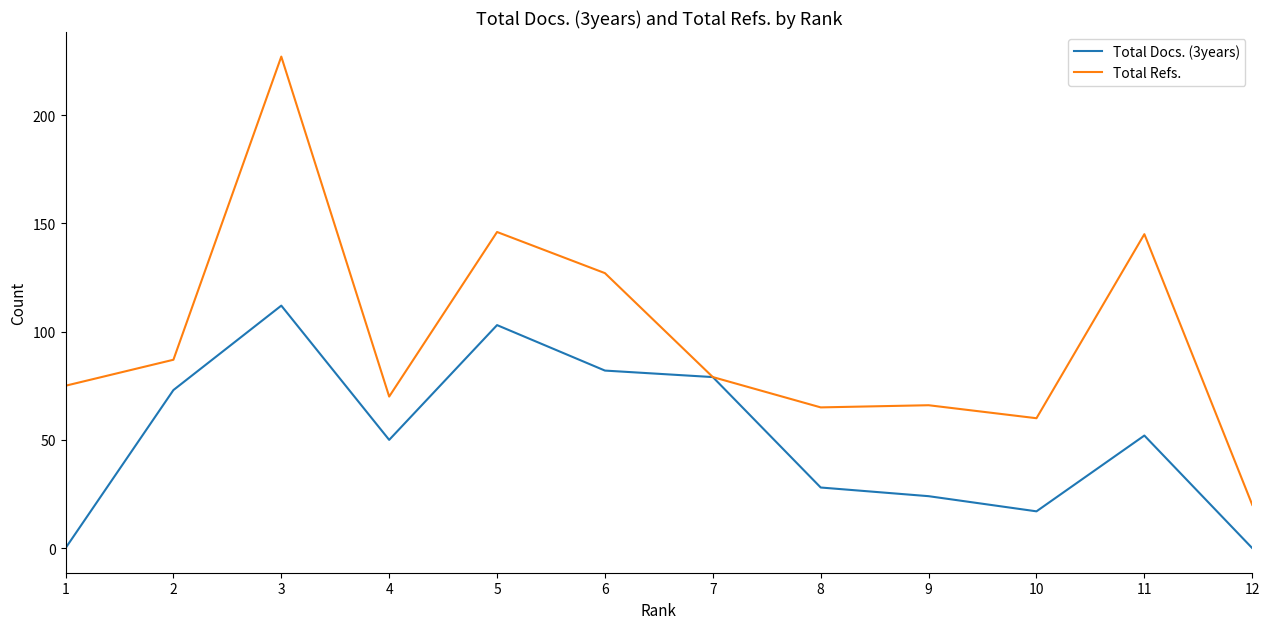

The Total Refs. series shows 127 at 6. True or false?

True